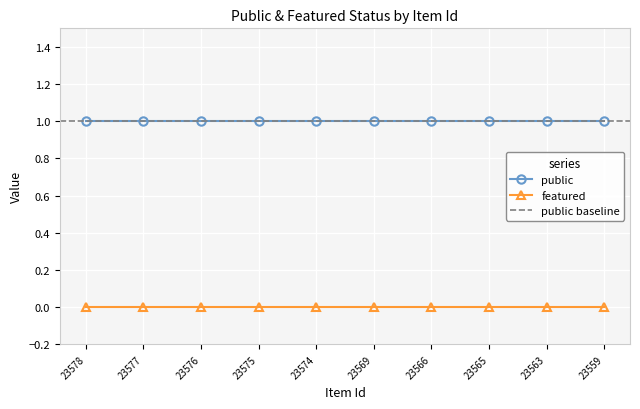

Reading left to right, extract all data points from this chart.

public: 23578=1	23577=1	23576=1	23575=1	23574=1	23569=1	23566=1	23565=1	23563=1	23559=1
featured: 23578=0	23577=0	23576=0	23575=0	23574=0	23569=0	23566=0	23565=0	23563=0	23559=0